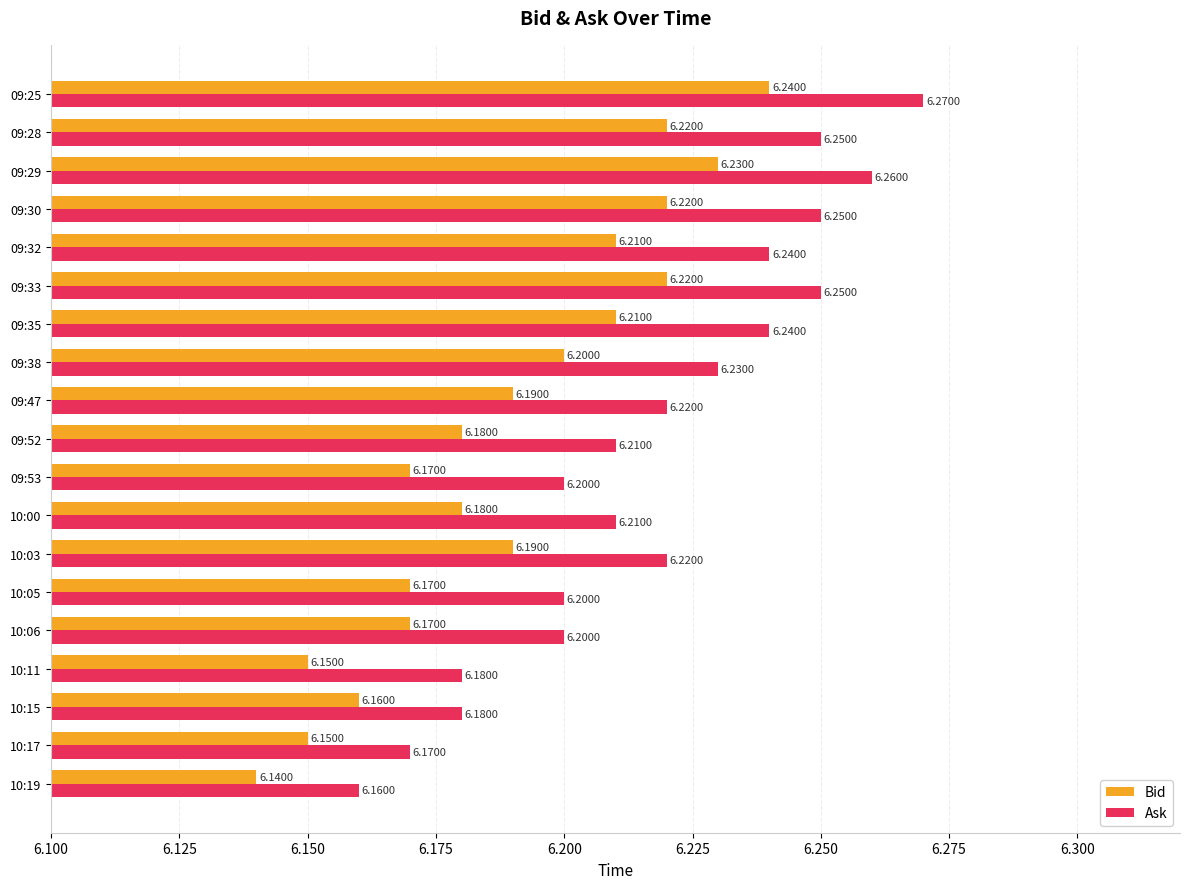

At which category is the sum across all series the highest?

09:25